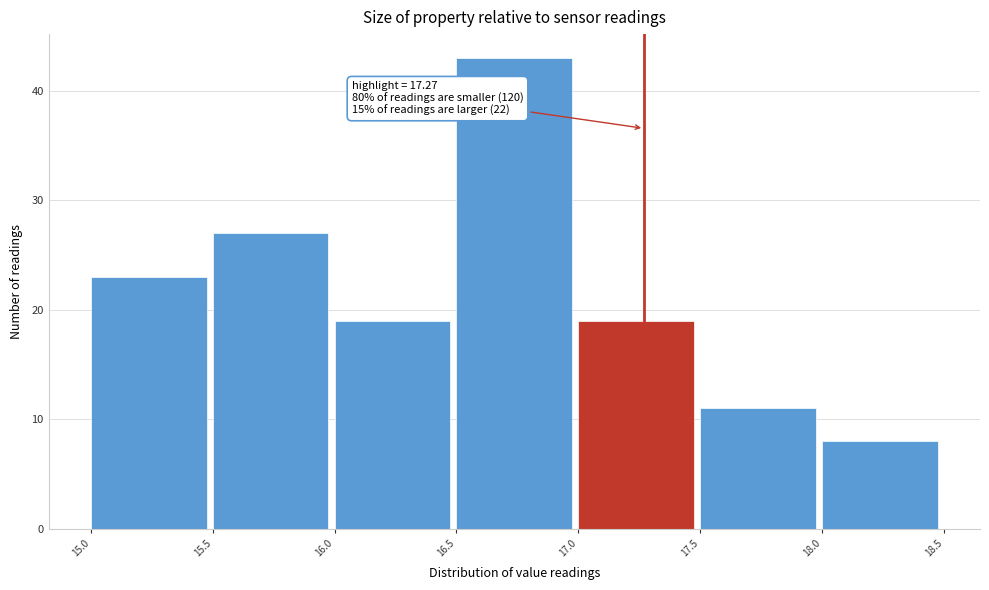

Which range on the x-axis has the tallest bar?

16.5 to 17.0